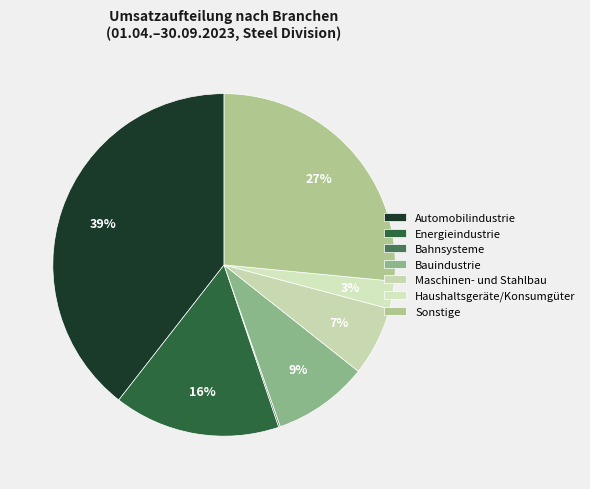

Does any single category account for the majority?

No